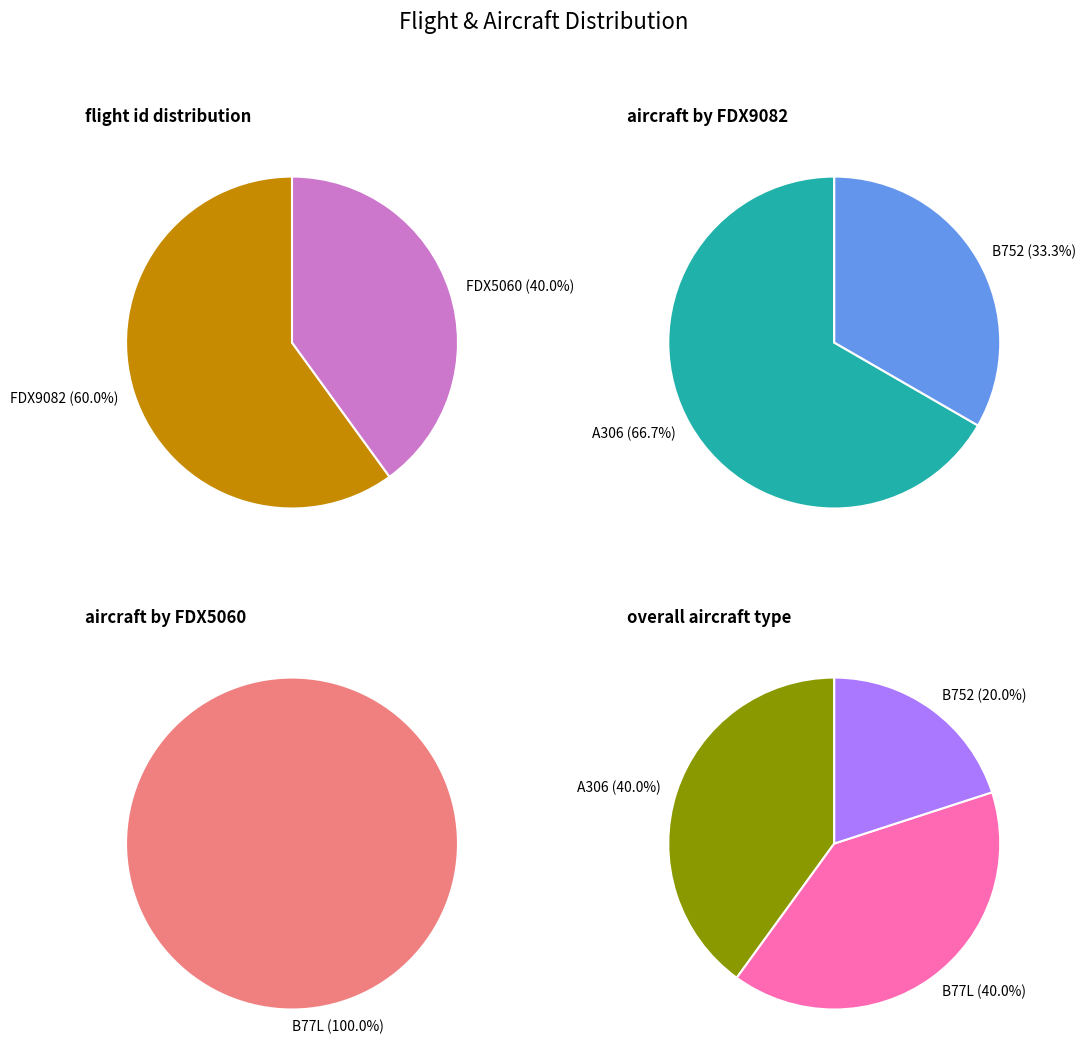

What is the change in value from FDX9082 to FDX5060?

-1